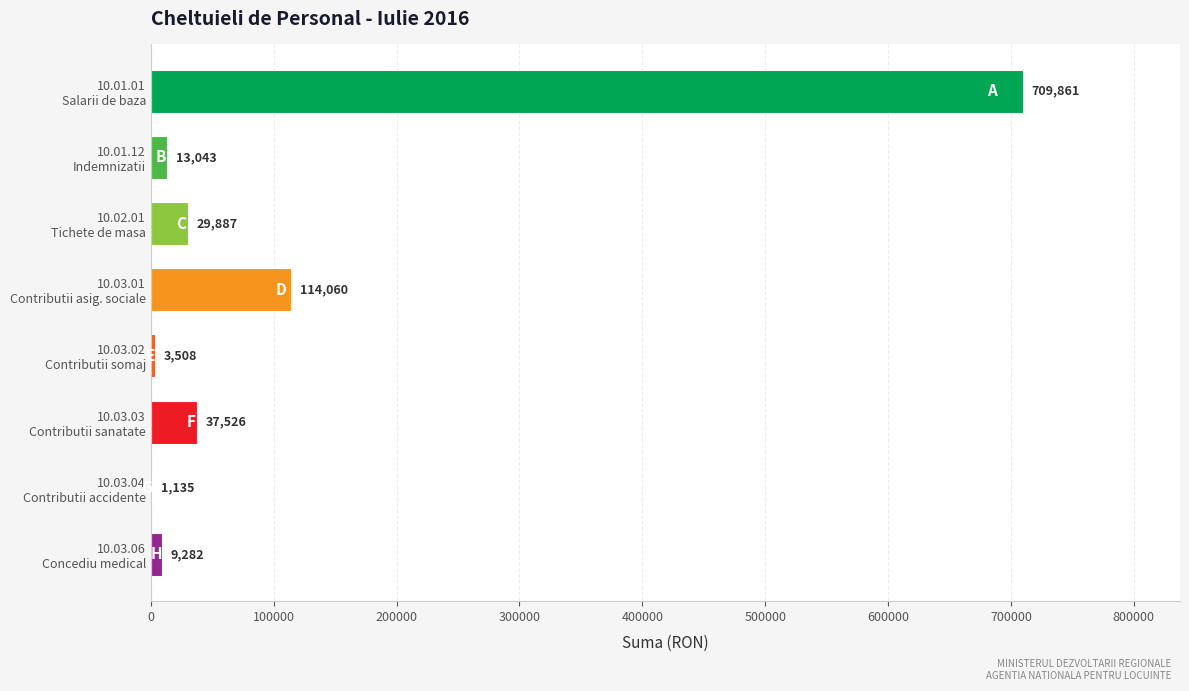

What is the maximum value shown in the chart?

709861.0